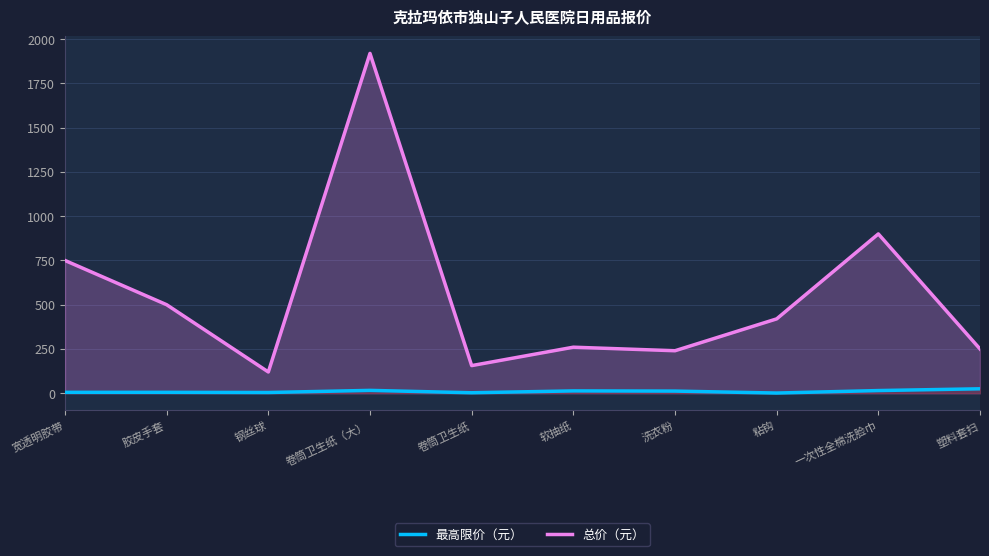

At how many categories does at least one series exceed 1092?

1